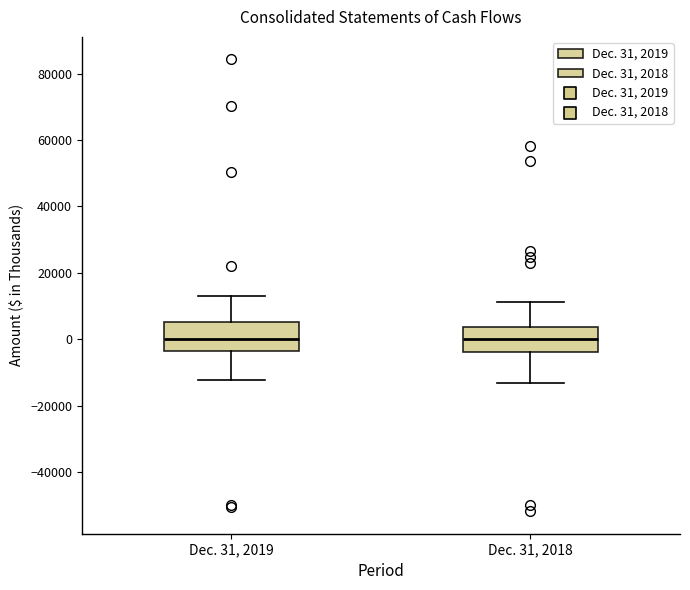

Reading left to right, read every box against the y-axis: the position of its median line, the range the box covers, and the ends of its whiskers. The values are not printed on the chart, so give them approximately, as read against the axis.

Dec. 31, 2019: median 0, box -4000 to 6000, whiskers -12000 to 12000
Dec. 31, 2018: median 0, box -4000 to 4000, whiskers -14000 to 12000